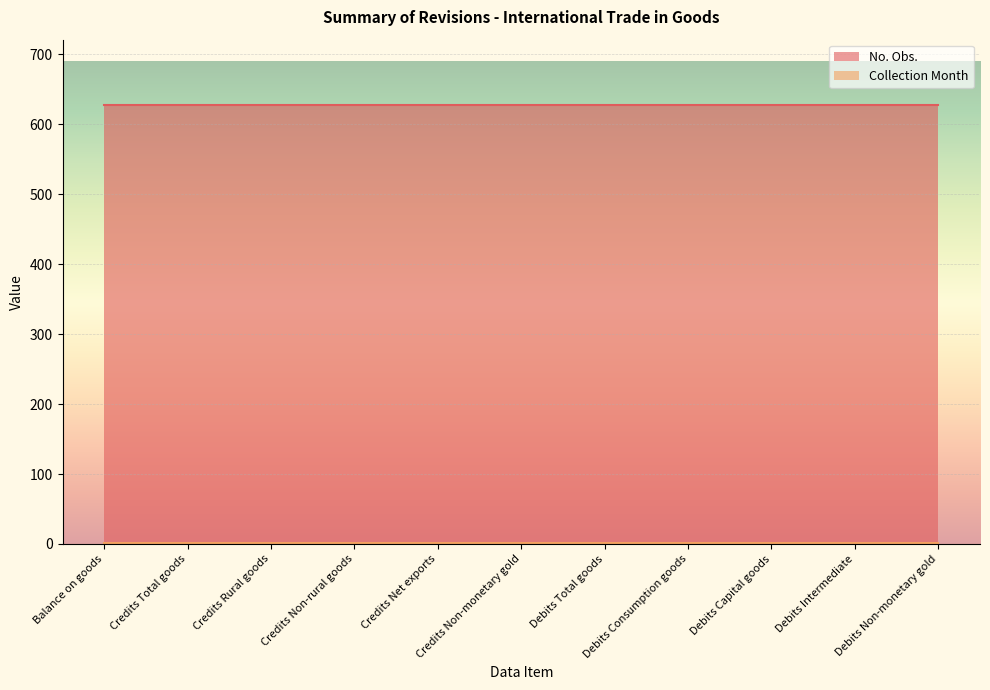

True or false: Collection Month has more than 2 interior local peaks.

False